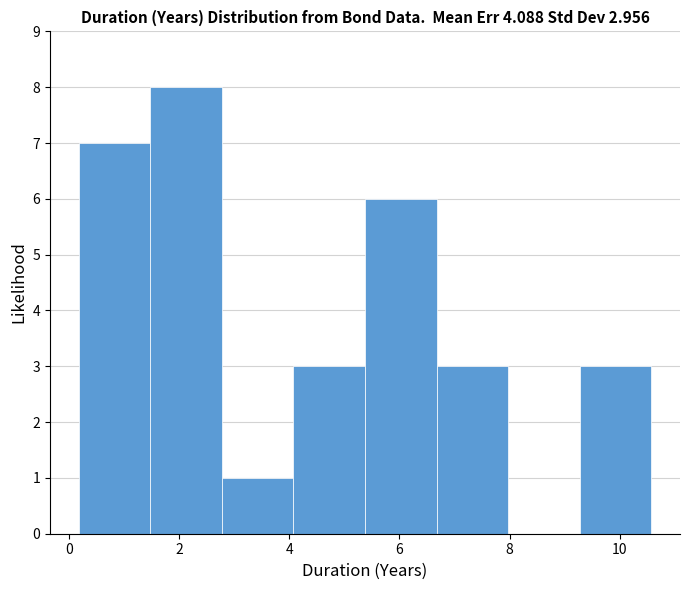

Which range on the x-axis has the tallest bar?

1.4 to 2.8